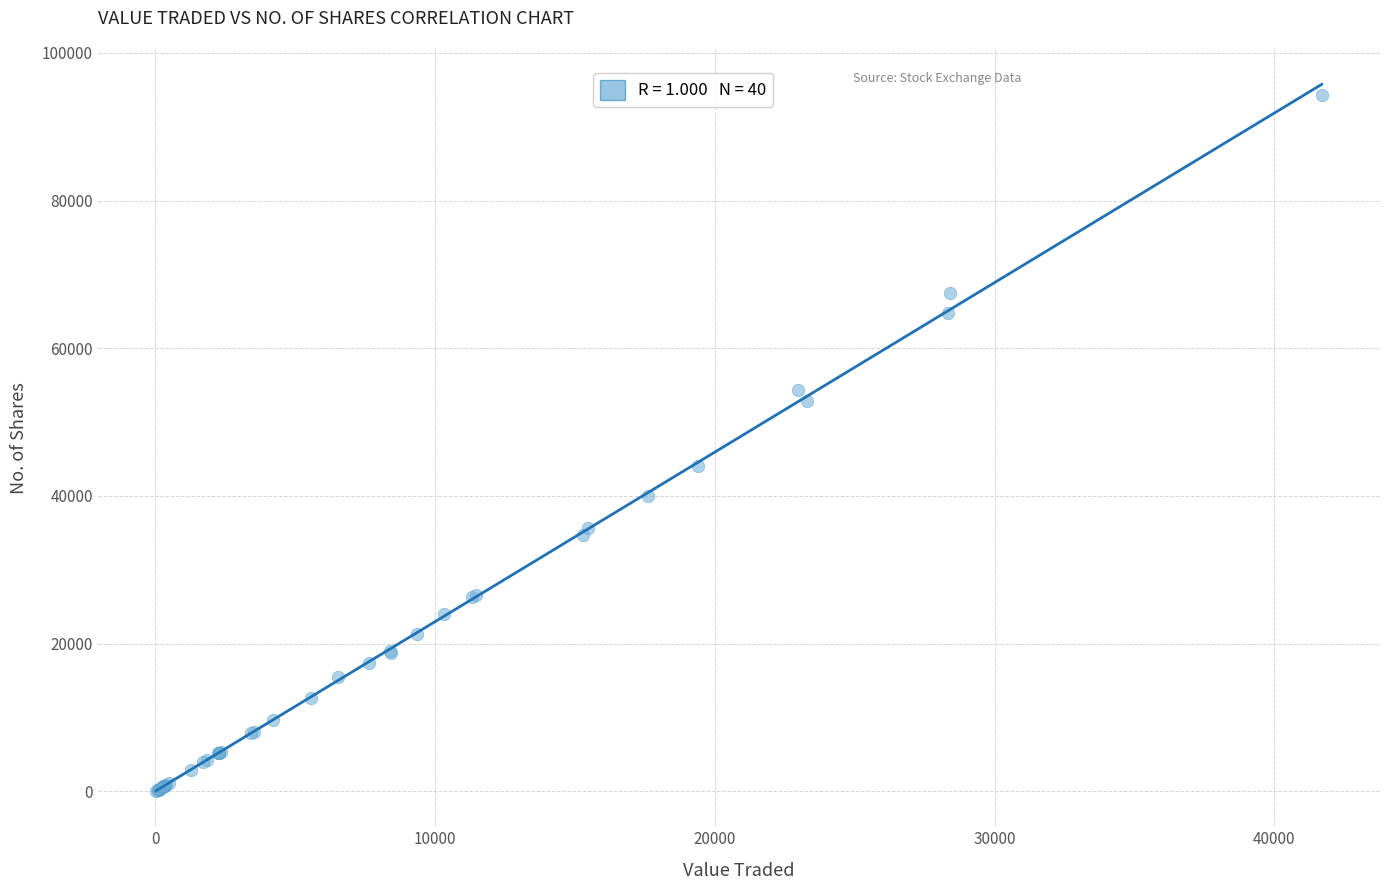

What Y value in the scatter plot is closest to 47150?

44050